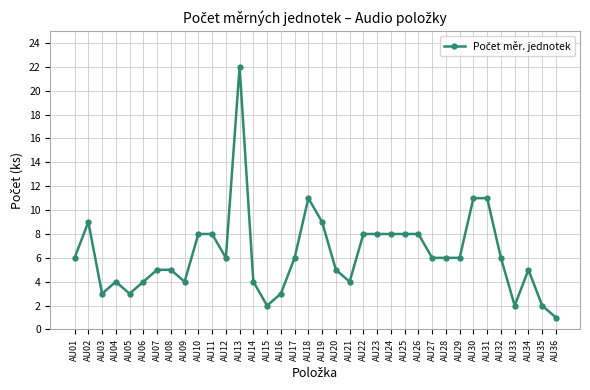

Is this an area chart (filled region under the line)?

No